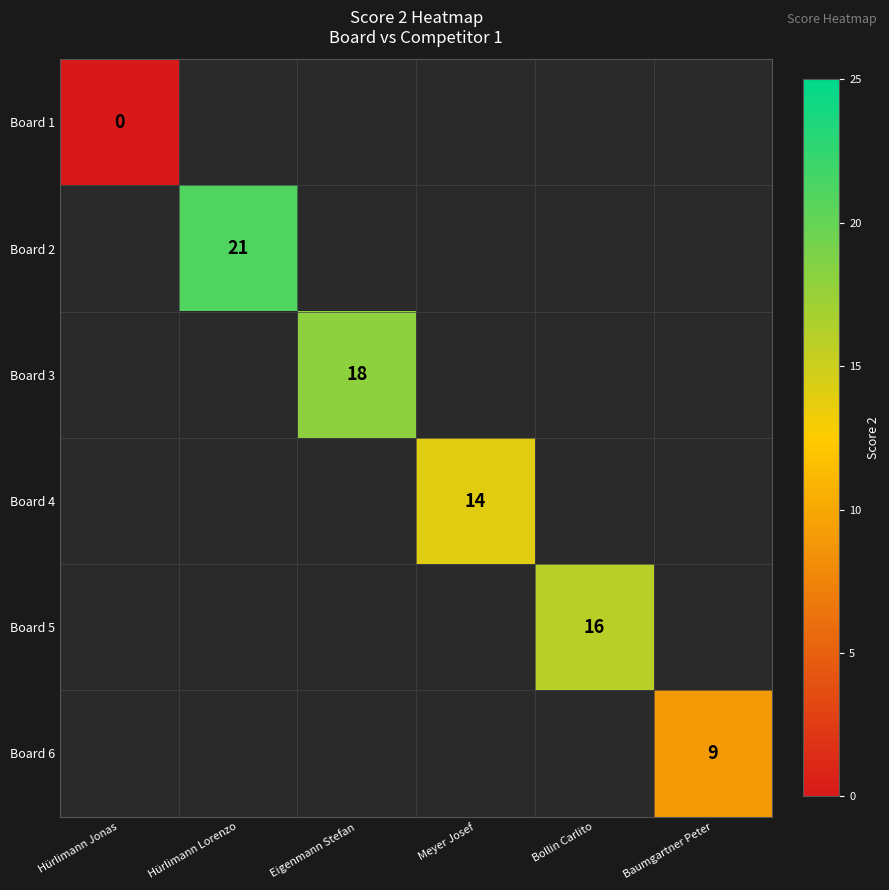

True or false: Board 5 has a value of 16 at Bollin Carlito.

True